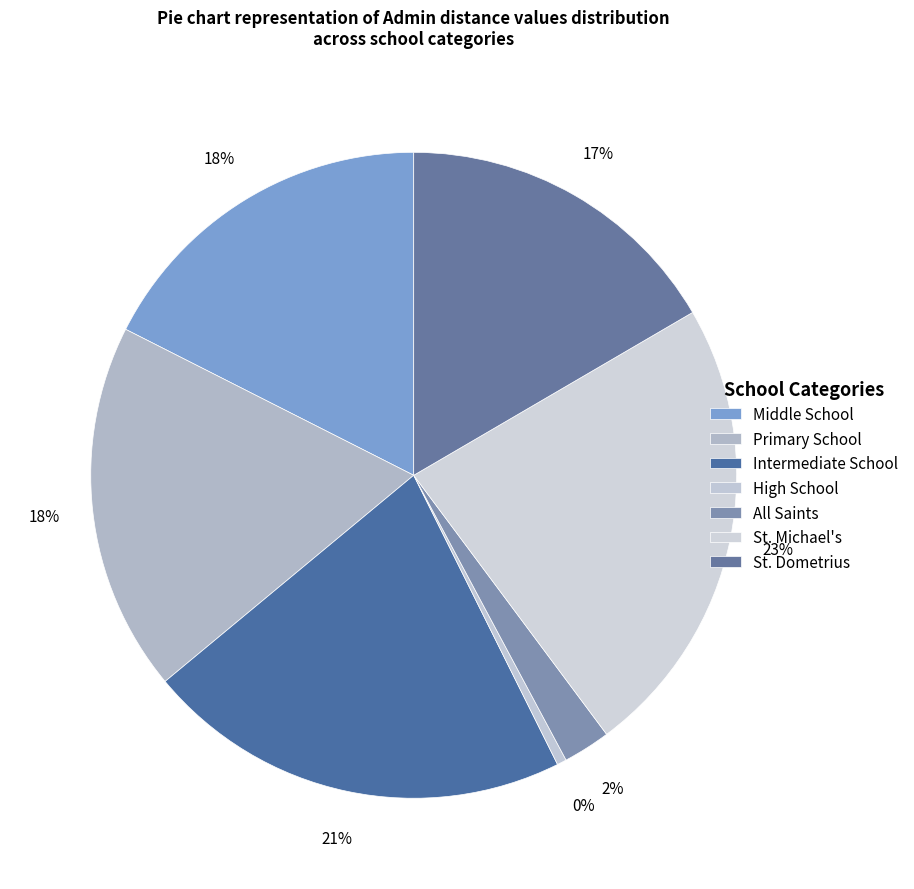

The High School slice represents 0% of the pie. True or false?

True